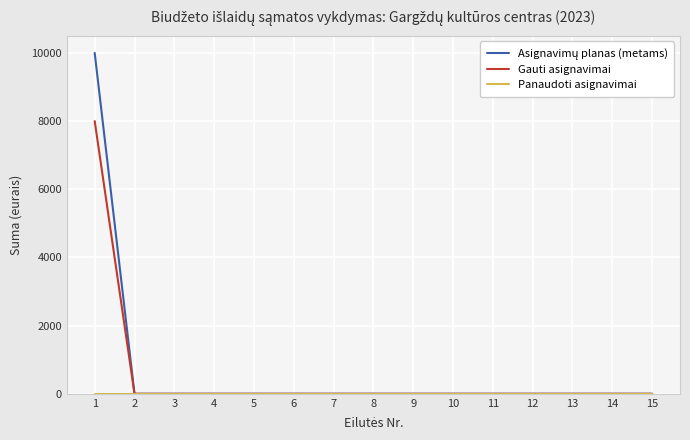

The value of Gauti asignavimai at 13 is 0. True or false?

True